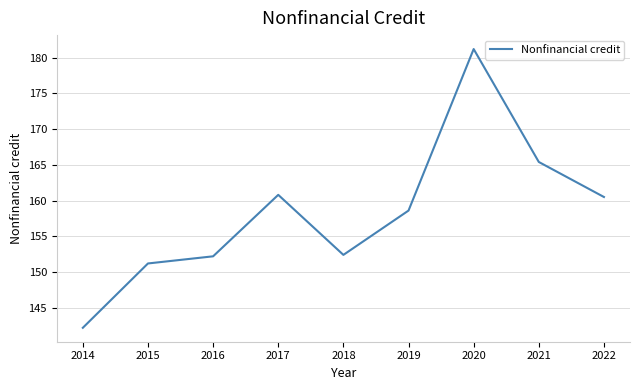

Reading left to right, extract all data points from this chart.

142.2	151.2	152.2	160.8	152.4	158.6	181.2	165.4	160.5